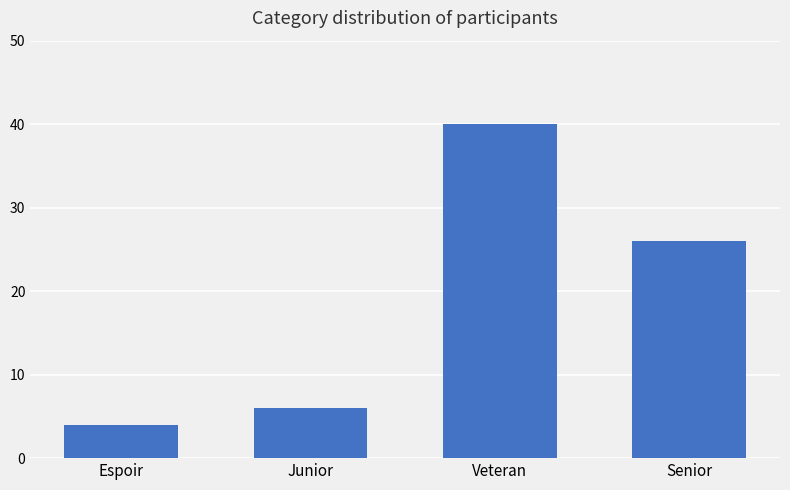

Reading left to right, what are all the values shown in this chart?

Espoir=4	Junior=6	Veteran=40	Senior=26